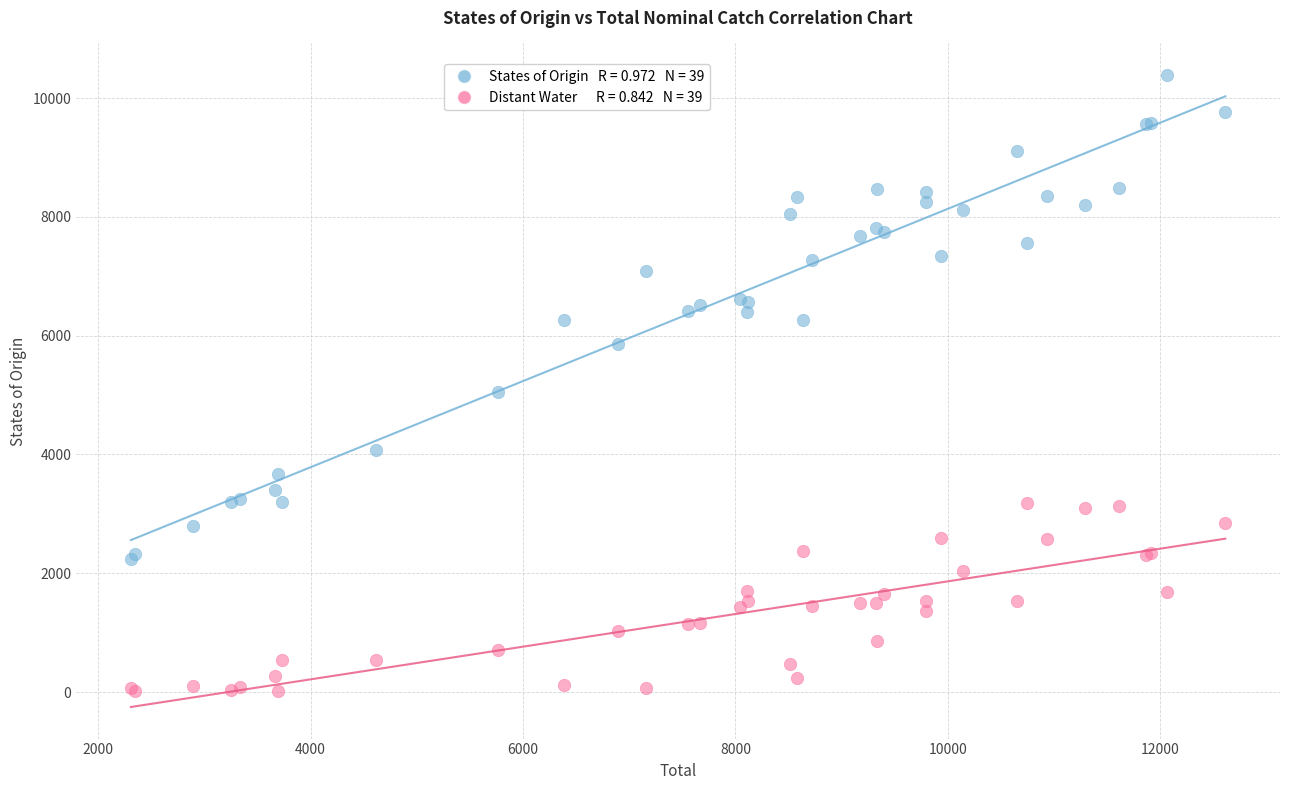

Across all series, what Y value is closest to 5203?

5060